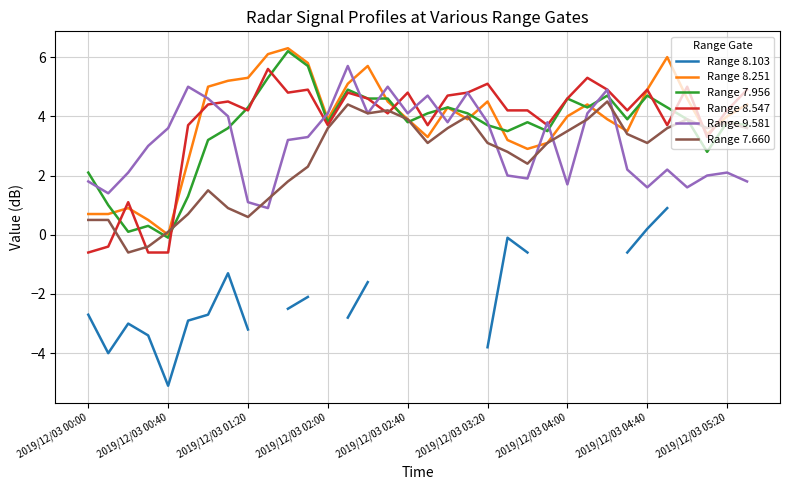

True or false: Range 9.581 and Range 8.251 intersect in this chart.

True